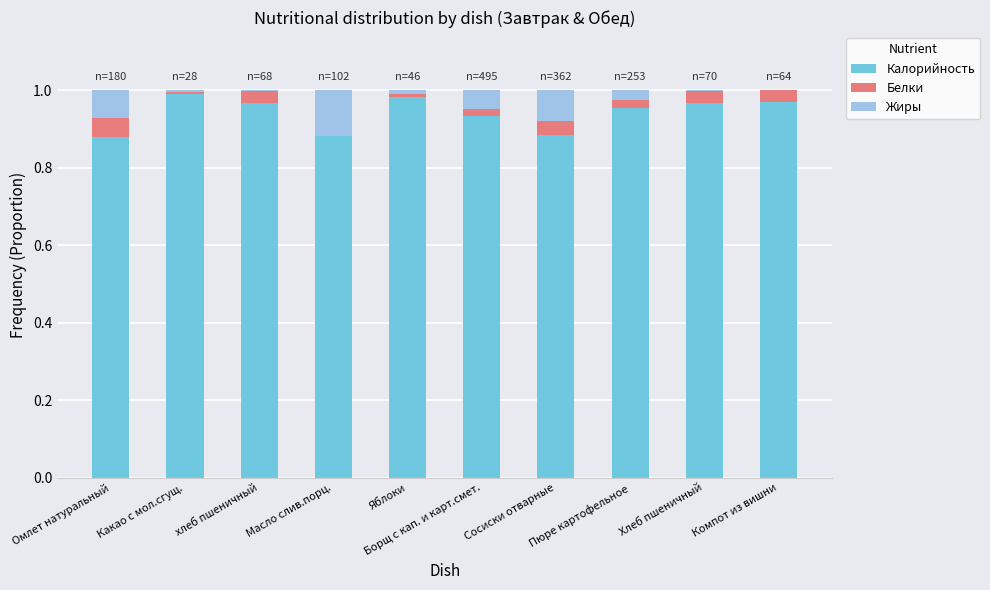

Does the chart contain stacked bars?

Yes